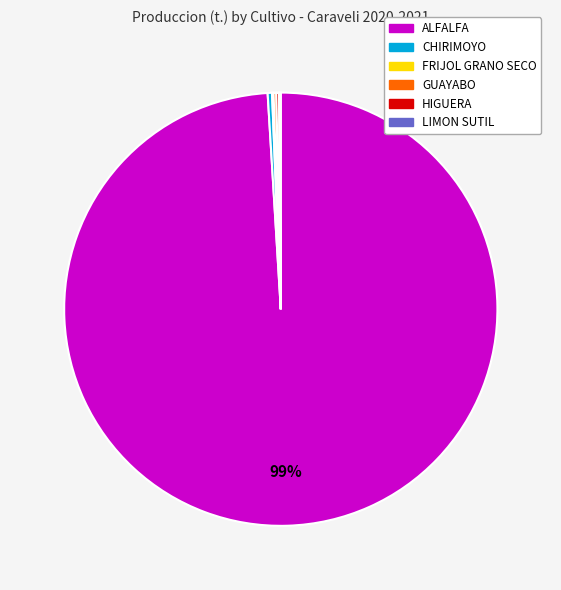

Which slice is the largest?

ALFALFA